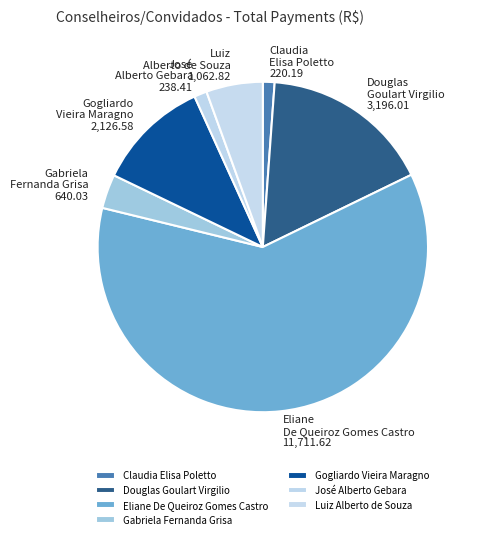

The Luiz Alberto de Souza slice represents 6% of the pie. True or false?

True